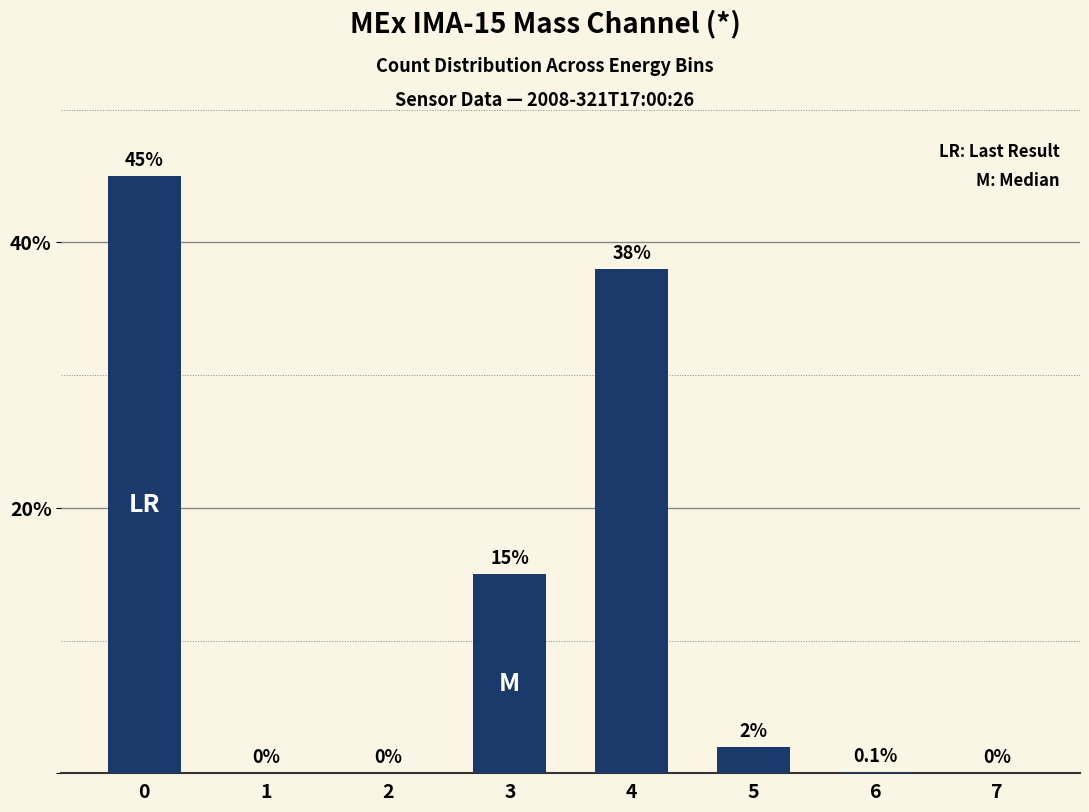

What is the sum of the values at 0 and 6?

45.1